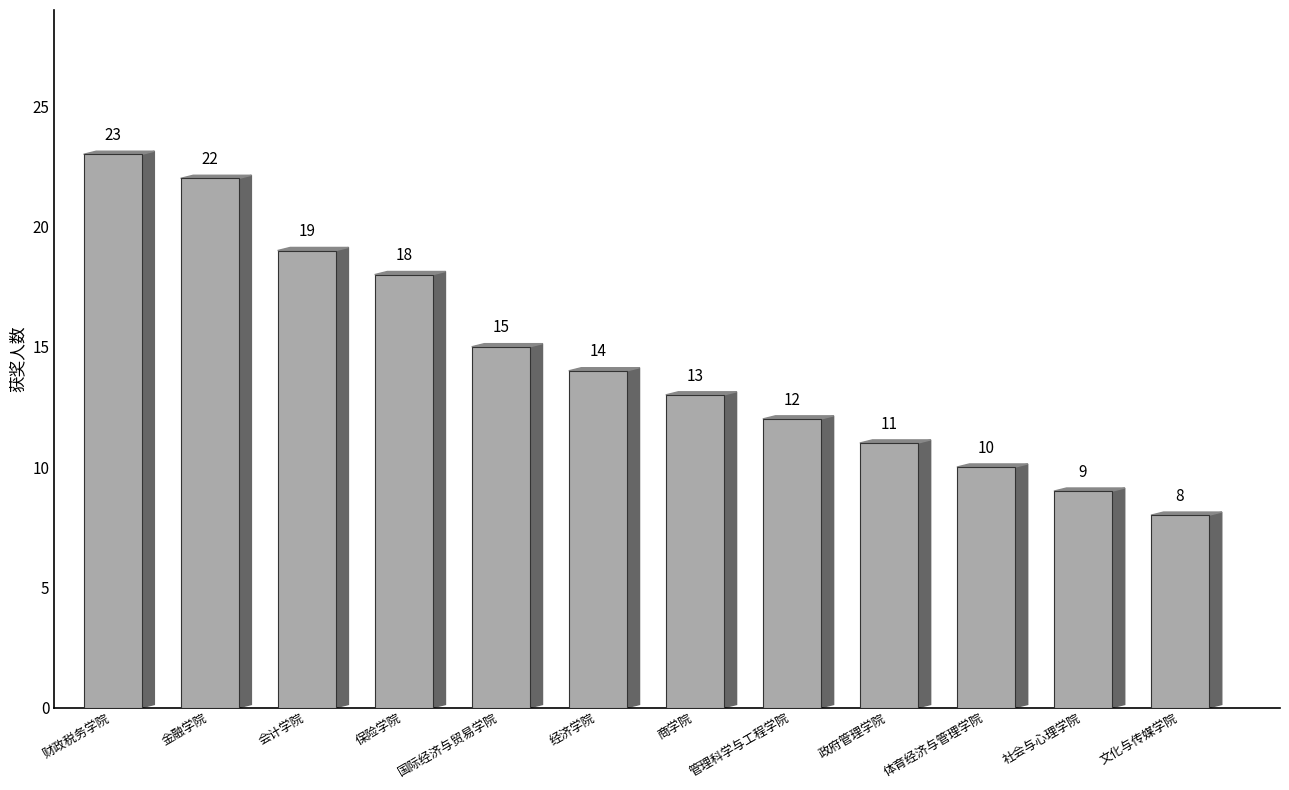

List the labels in order of value, largest first.

财政税务学院, 金融学院, 会计学院, 保险学院, 国际经济与贸易学院, 经济学院, 商学院, 管理科学与工程学院, 政府管理学院, 体育经济与管理学院, 社会与心理学院, 文化与传媒学院